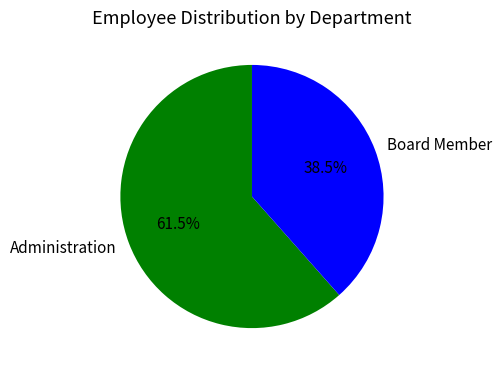

What is the total percentage of Board Member and Administration?

100.0%